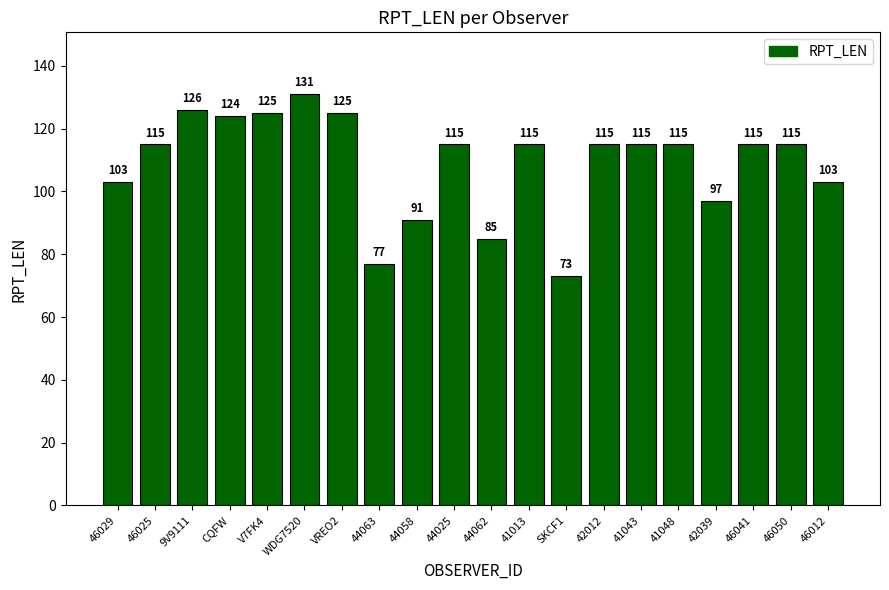

What is the approximate value at VREO2?

125